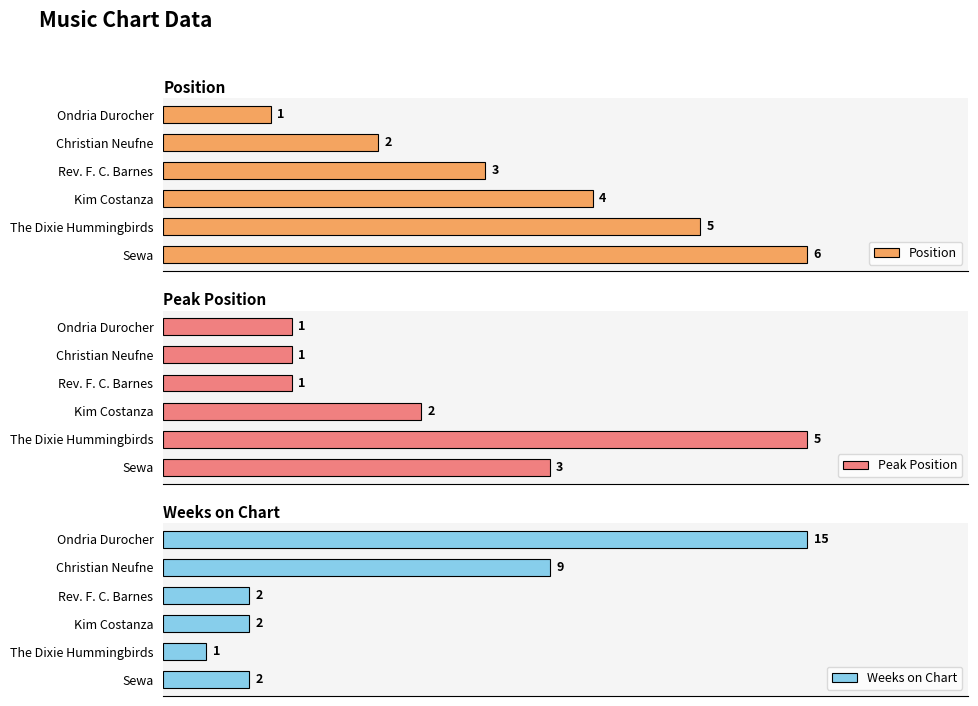

Which has a higher value, Sewa or Rev. F. C. Barnes?

Sewa